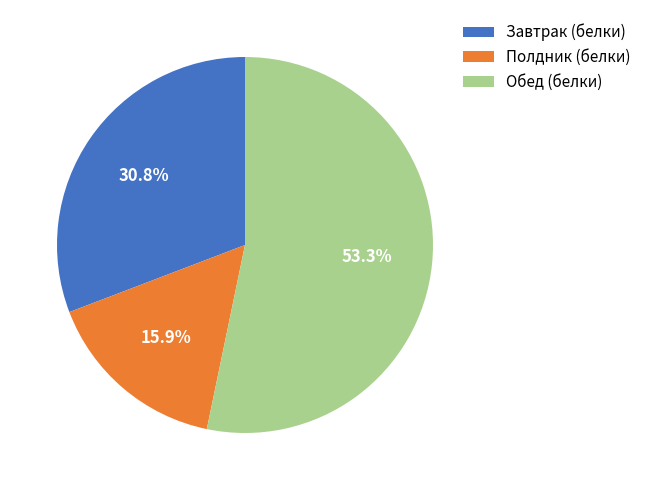

What is the smallest slice in the pie chart?

Полдник (белки)